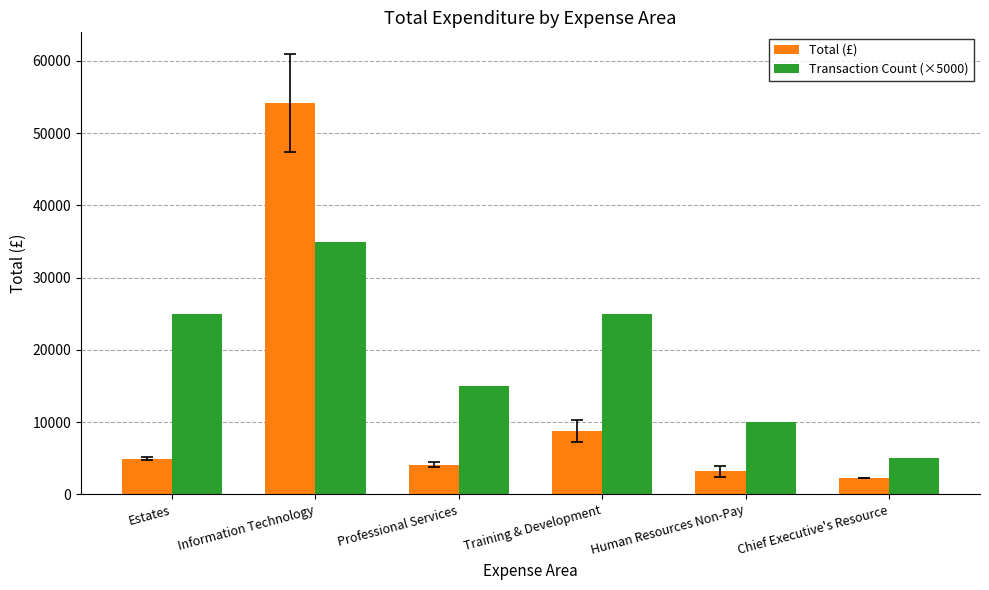

Which series changed the most between Training & Development and Chief Executive's Resource?

Transaction Count (×5000)